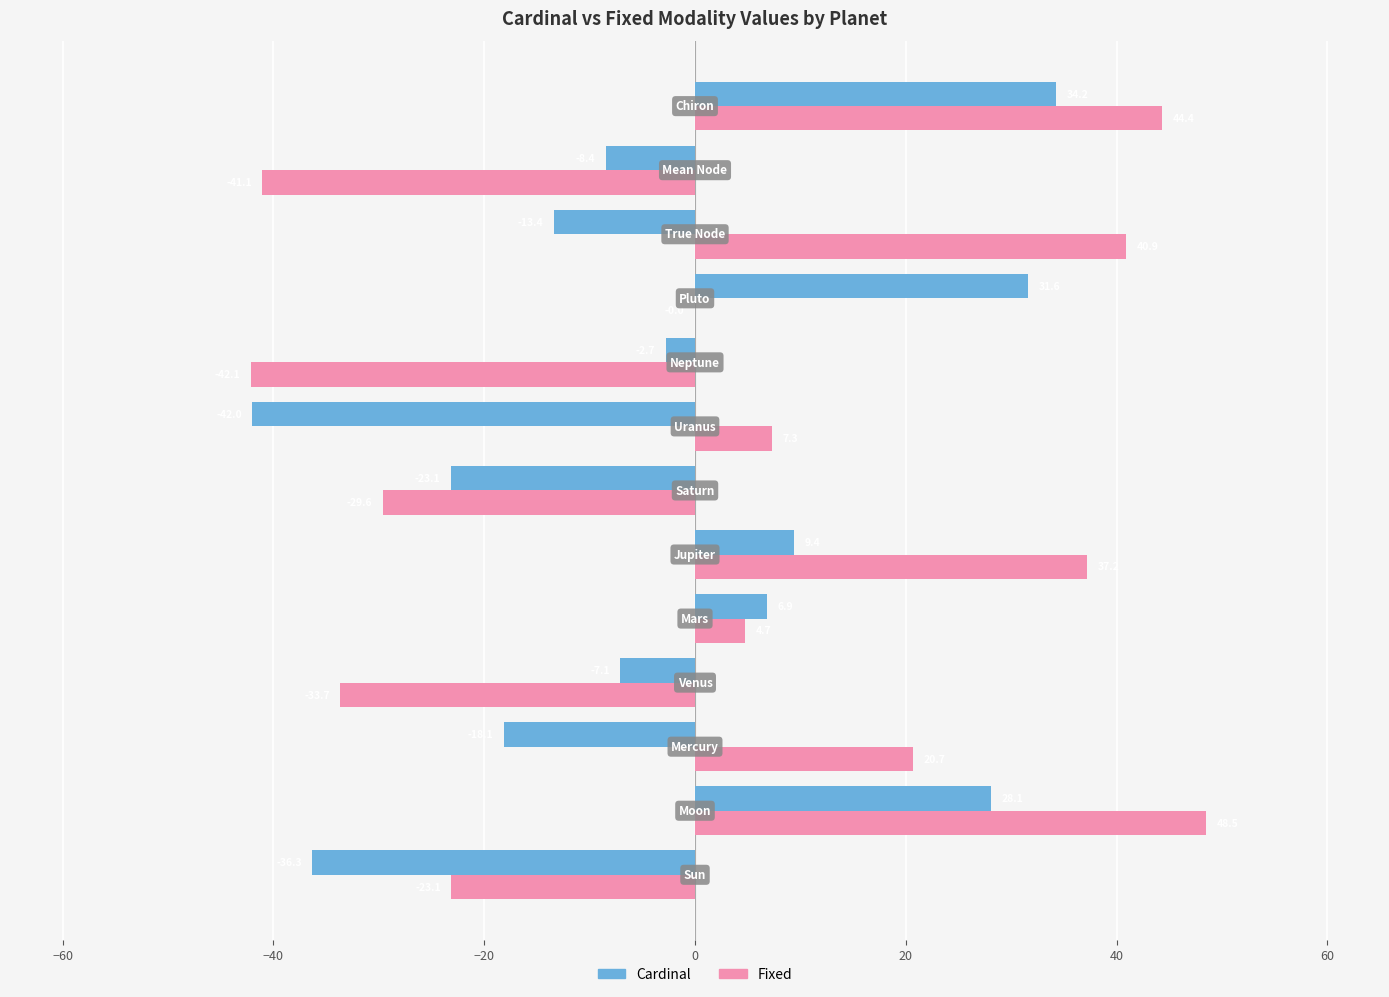

What is the maximum value shown in the chart?

48.5